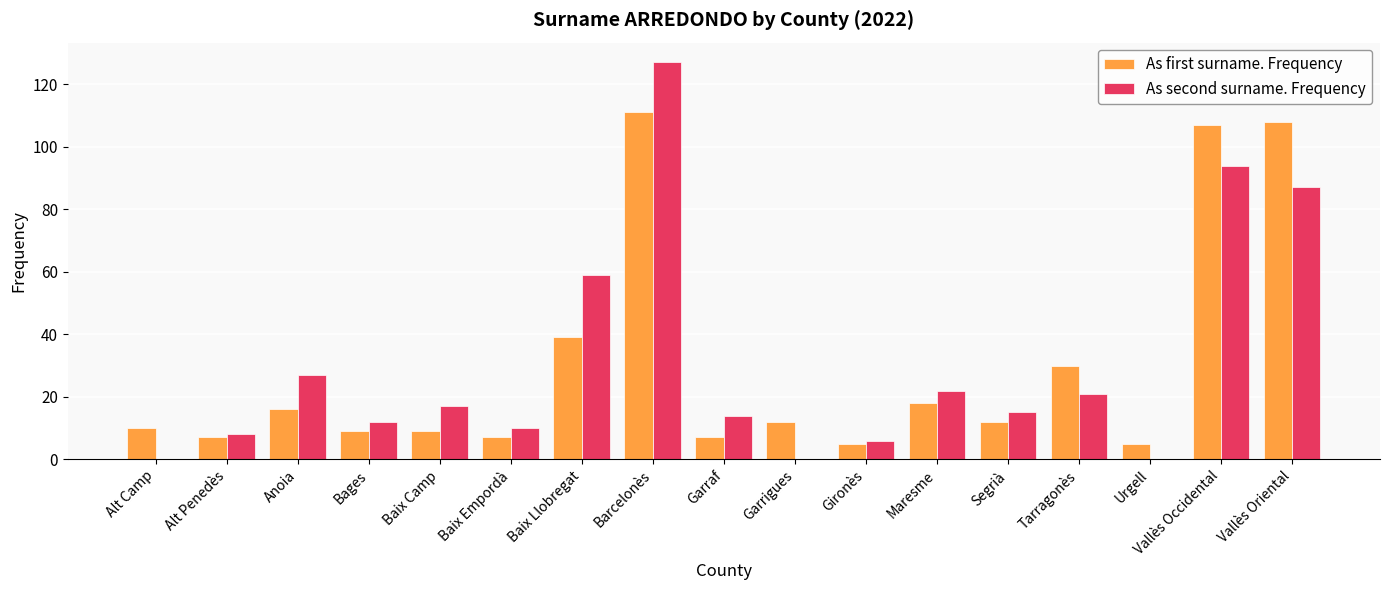

Which series changed the most between Baix Empordà and Vallès Oriental?

As first surname. Frequency